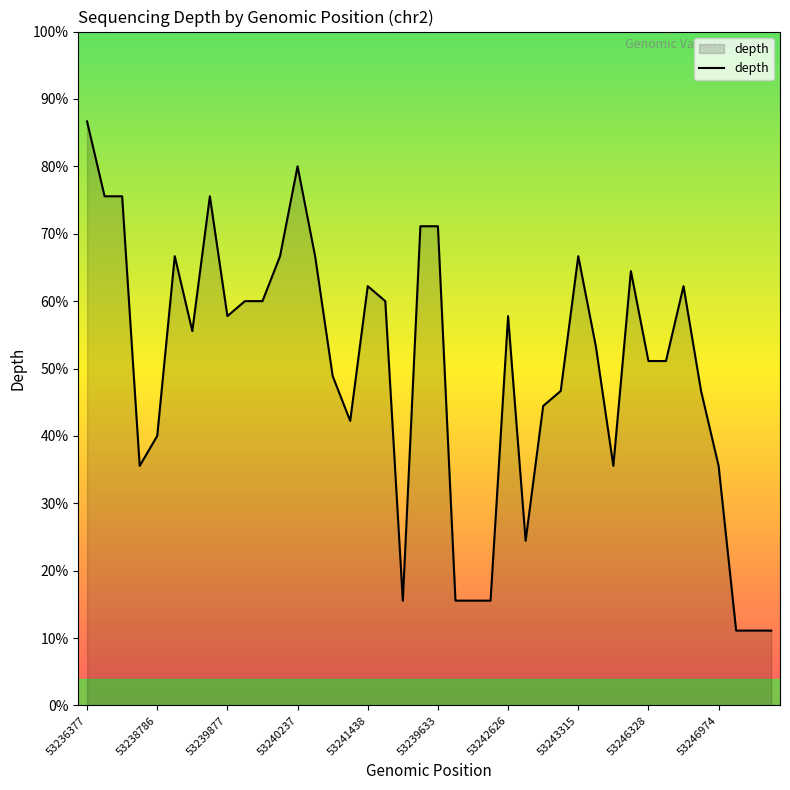

What is the minimum value shown in the chart?

11.1